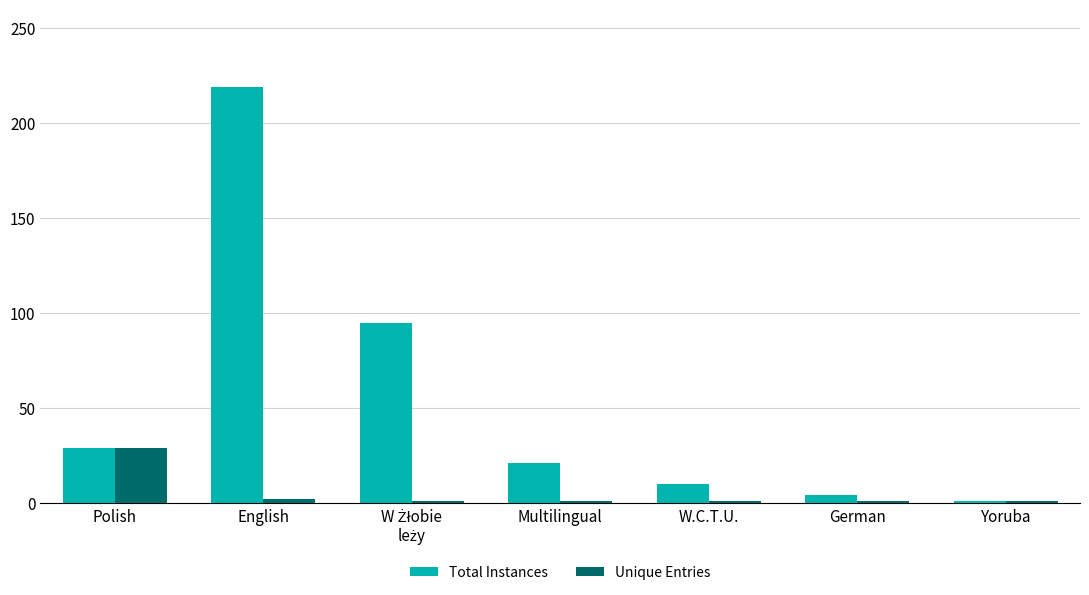

What is the difference between the maximum and minimum values in the Unique Entries series?

28